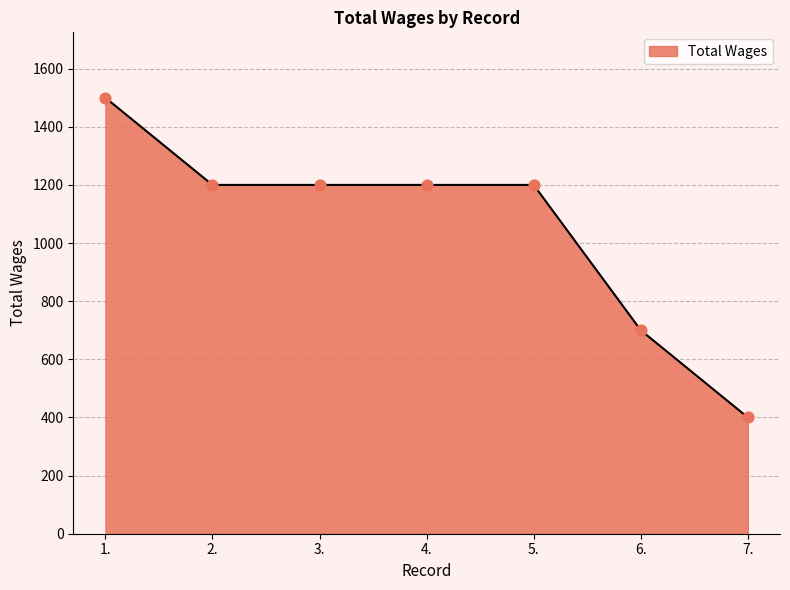

What is the ratio of the value at 3. to the value at 5.?

1.0